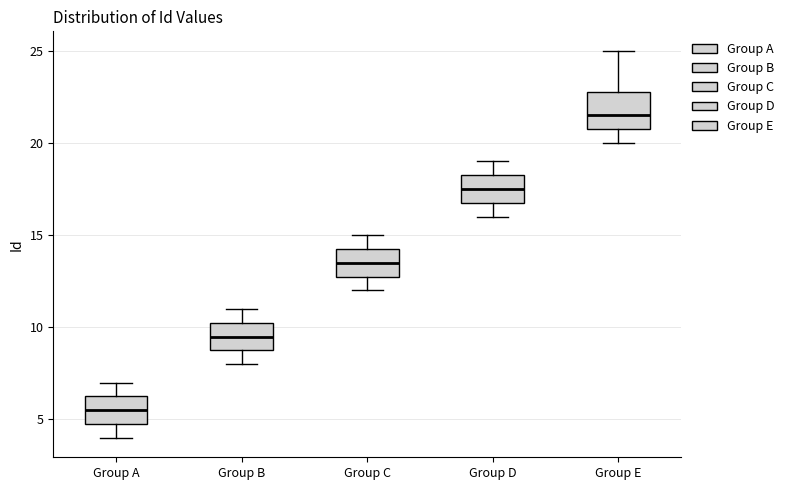

Which box's median line is the highest?

Group E